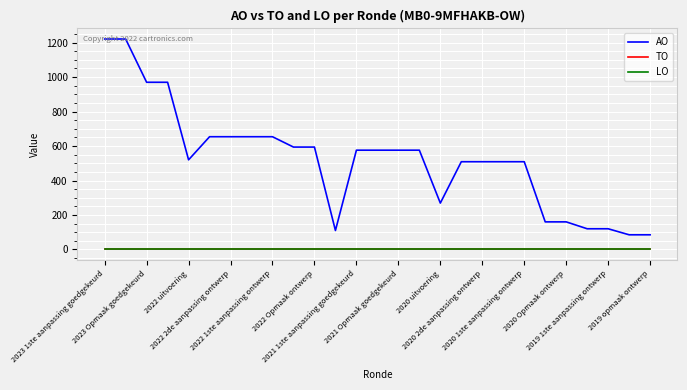

True or false: AO and LO intersect in this chart.

False